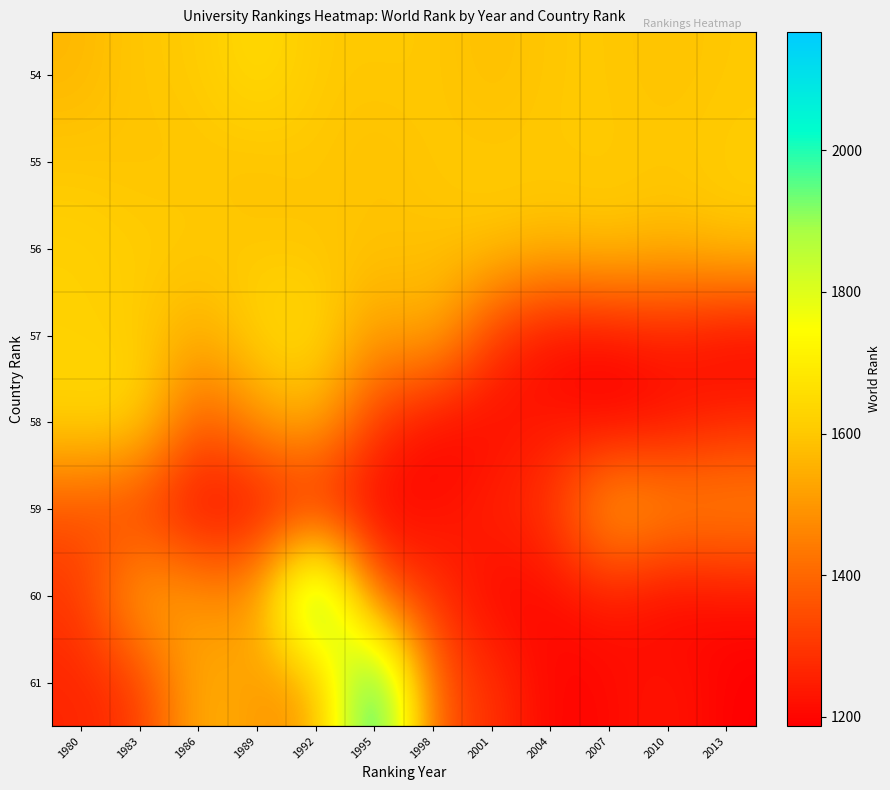

The value of 55 at 2007 is 1602. True or false?

True